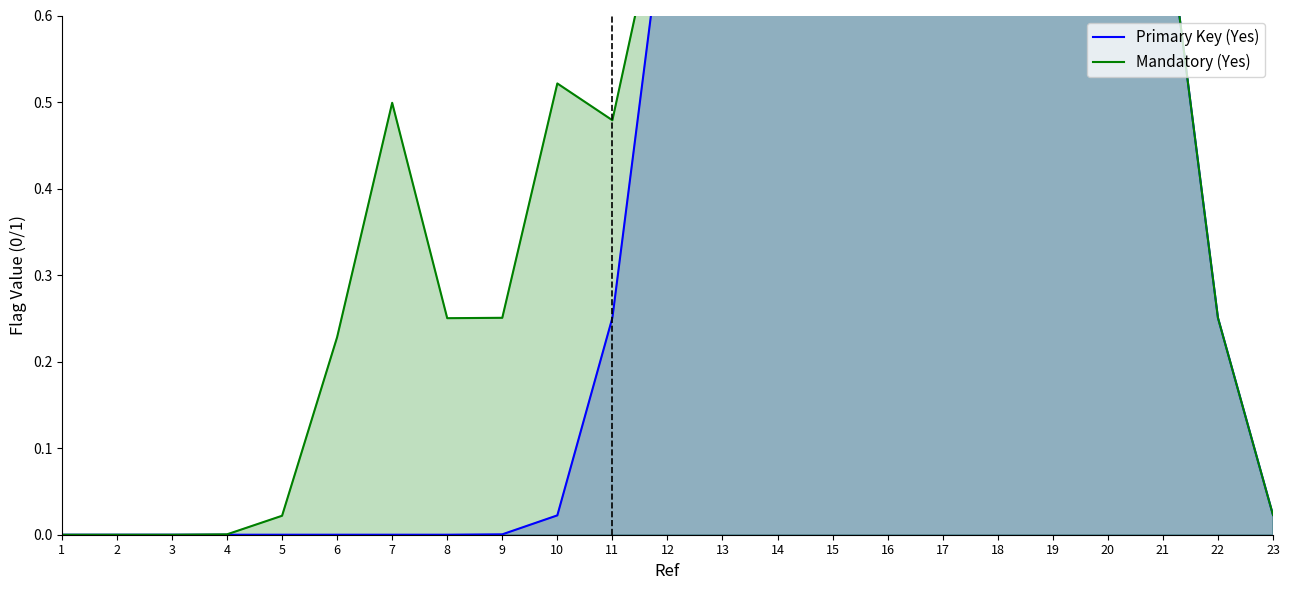

What value does the Mandatory (Yes) series have at 22?

0.3